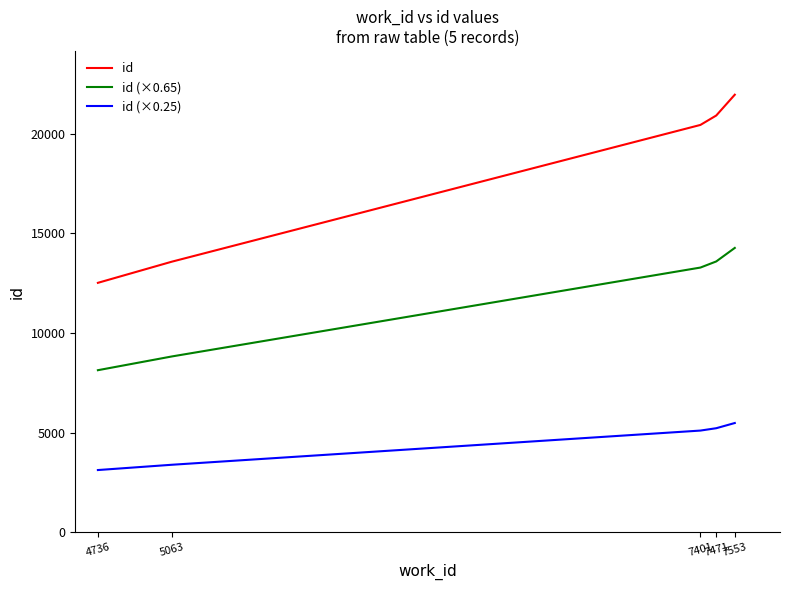

Rank the series by their maximum value, from lowest to highest.

id (×0.25), id (×0.65), id